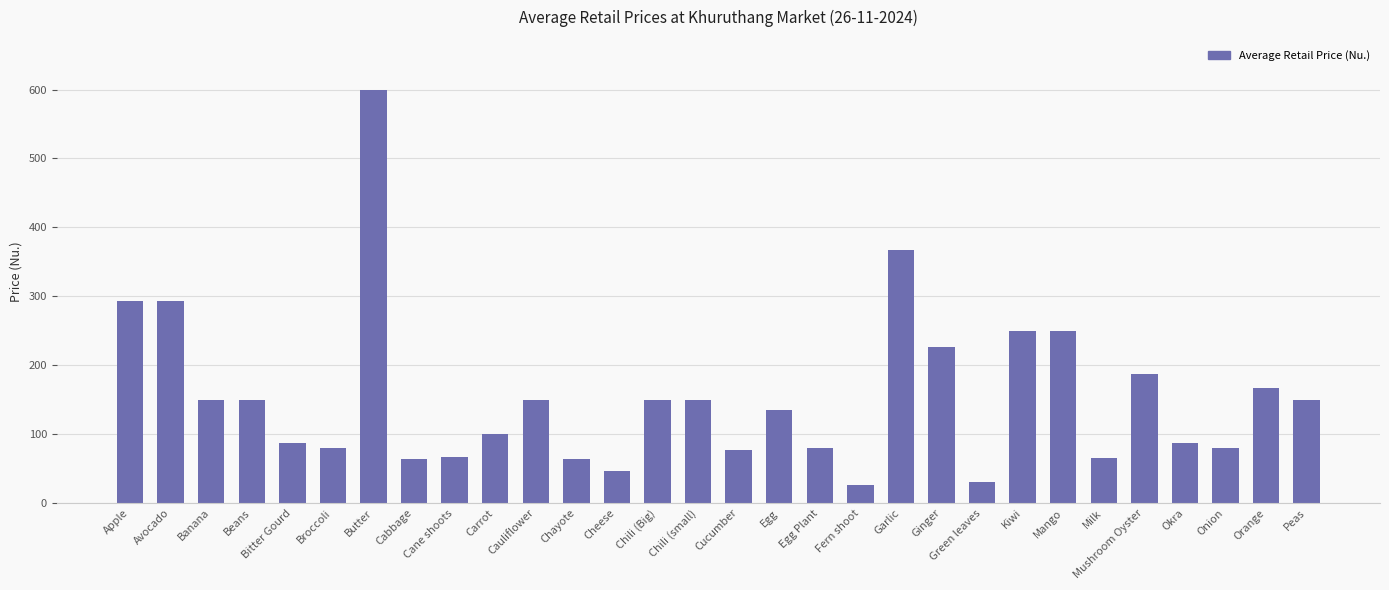

At which label does the data first exceed 150?

Apple